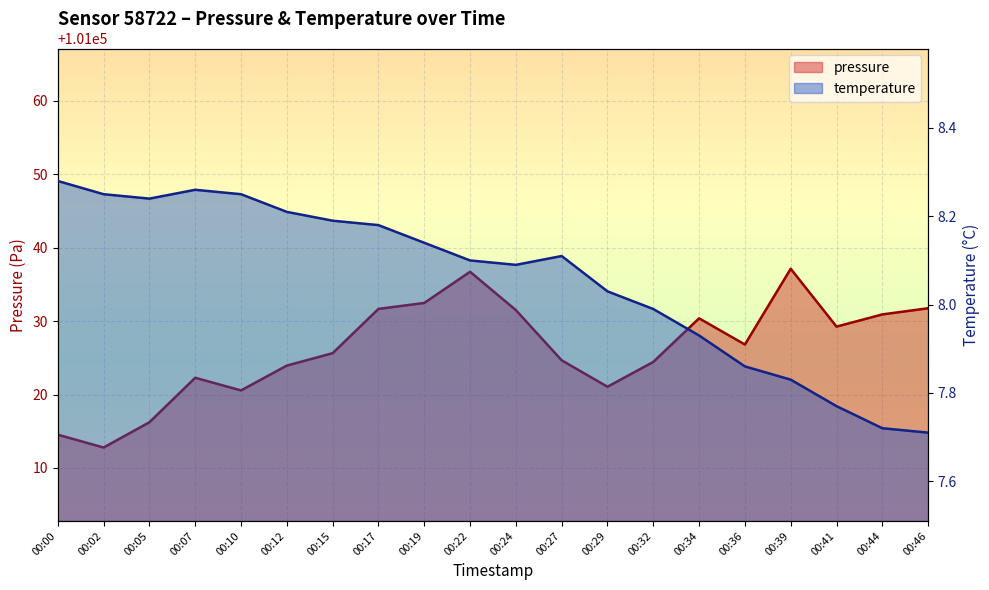

How many lines are shown in the chart?

2